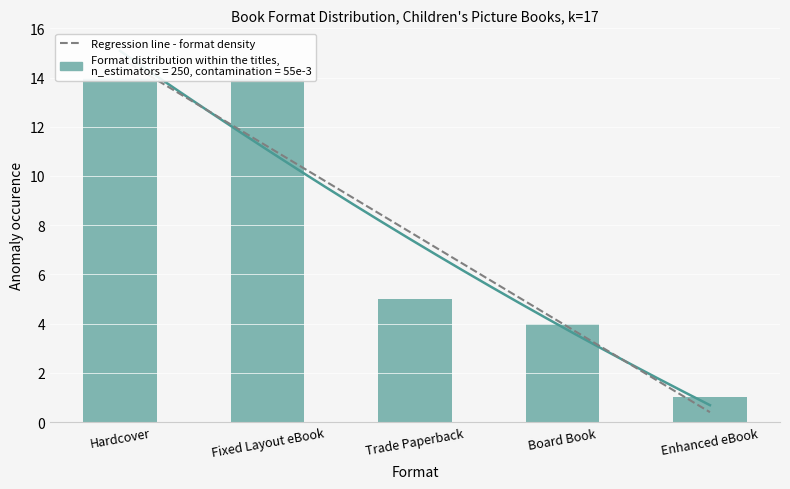

What is the minimum value shown in the chart?

1